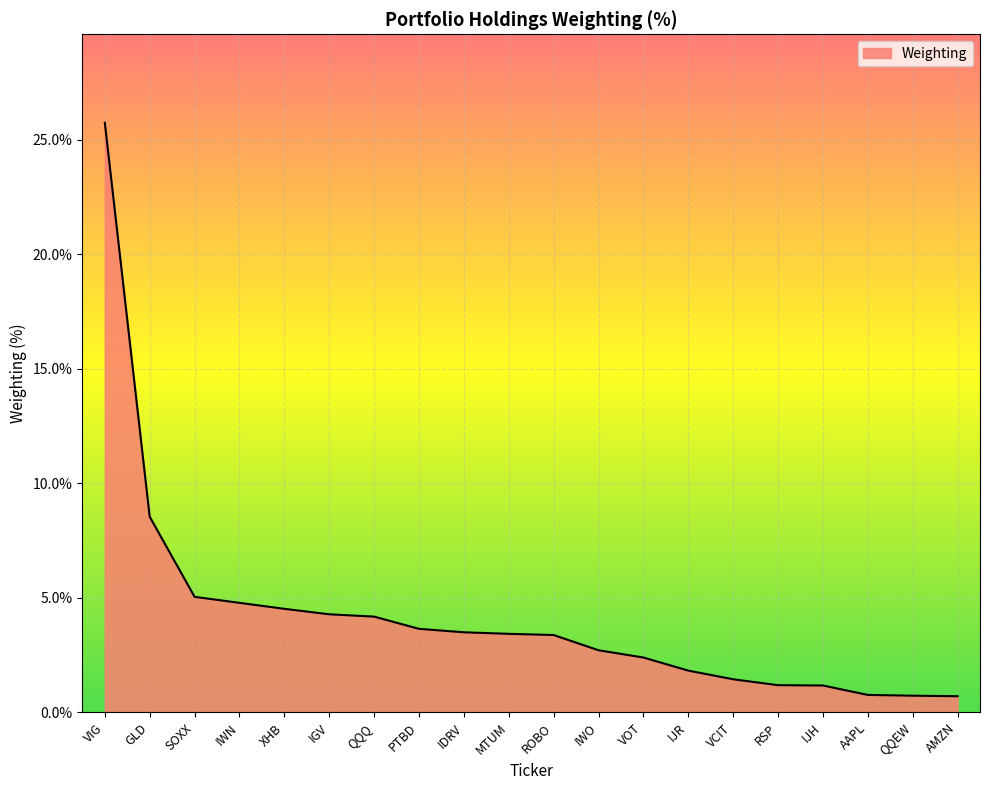

What position from the left is RSP?

16